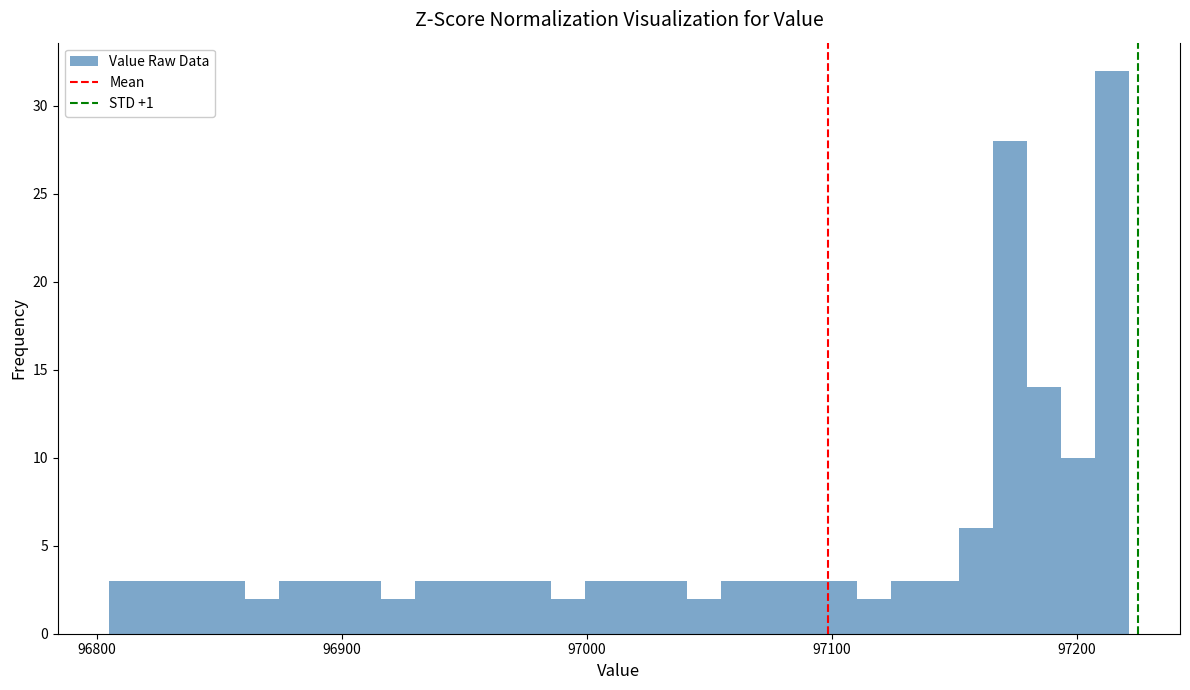

Read against the x-axis, roughly where is the centre of the tallest bar?

97210